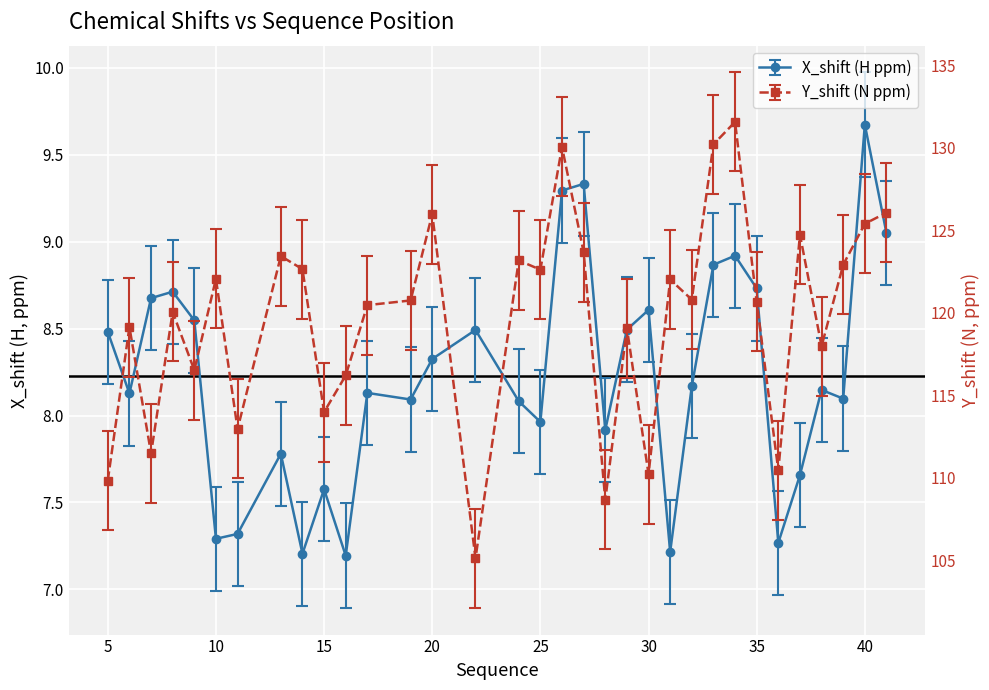

Reading right to left, what are all the values shown in this chart?

X_shift: 41=9.0	40=9.7	39=8.1	38=8.1	37=7.7	36=7.3	35=8.7	34=8.9	33=8.9	32=8.2	31=7.2	30=8.6	29=8.5	28=7.9	27=9.3	26=9.3	25=8.0	24=8.1	22=8.5	20=8.3	19=8.1	17=8.1	16=7.2	15=7.6	14=7.2	13=7.8	11=7.3	10=7.3	9=8.5	8=8.7	7=8.7	6=8.1	5=8.5
Y_shift: 41=126.1	40=125.4	39=122.9	38=118.0	37=124.7	36=110.4	35=120.7	34=131.6	33=130.2	32=120.8	31=122.0	30=110.2	29=119.1	28=108.7	27=123.7	26=130.0	25=122.6	24=123.2	22=105.1	20=126.0	19=120.7	17=120.5	16=116.2	15=114.0	14=122.6	13=123.4	11=113.0	10=122.1	9=116.5	8=120.0	7=111.5	6=119.1	5=109.8